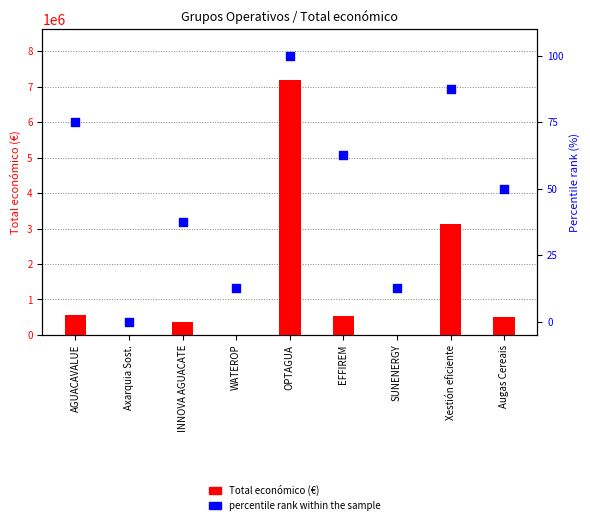

Is the value of Total económico (€) at SUNENERGY greater than the value of percentile rank within the sample at OPTAGUA?

Yes